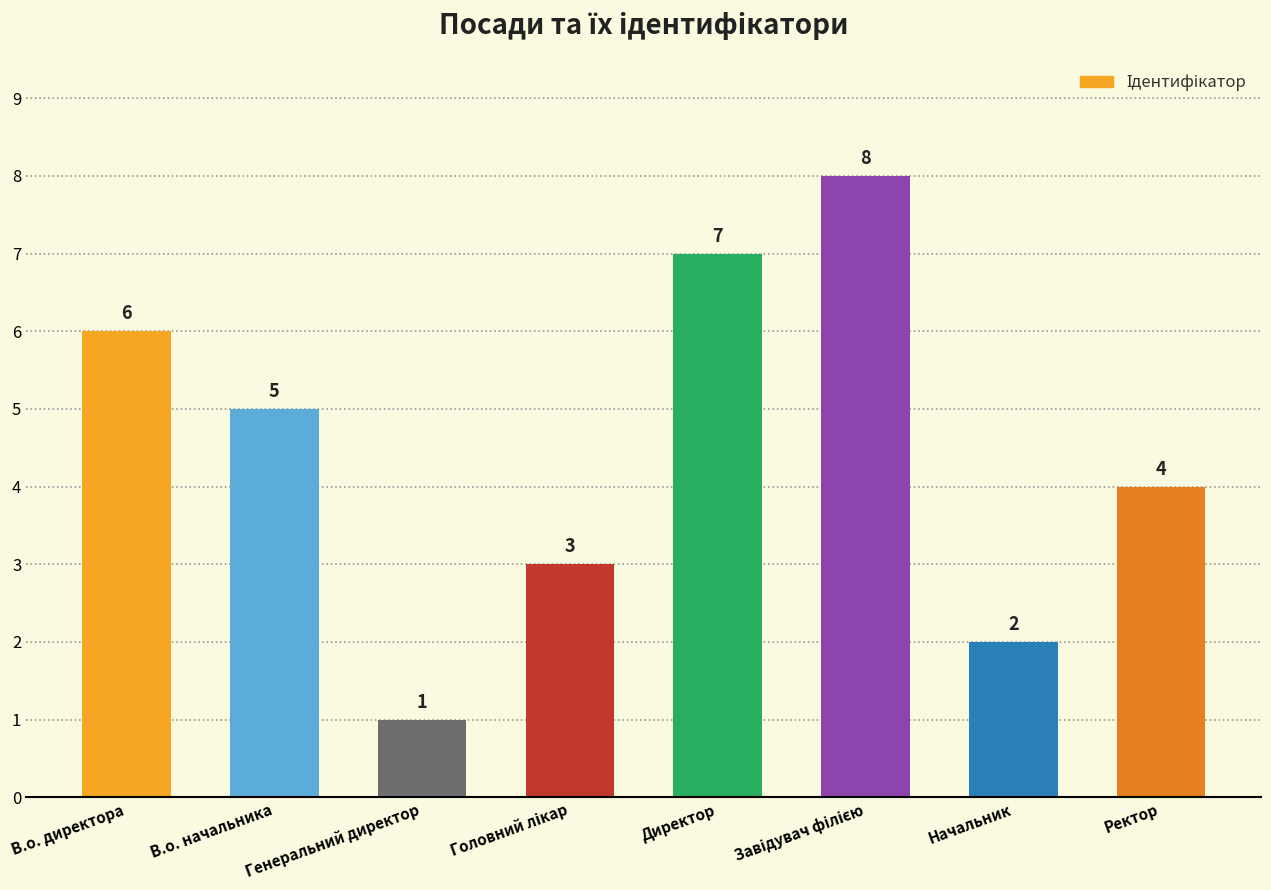

How many data points does each series have?

8